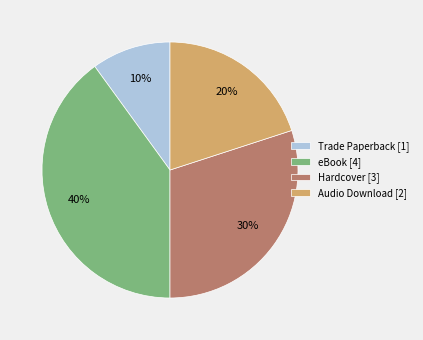

Which has a higher value, Audio Download [2] or Trade Paperback [1]?

Audio Download [2]